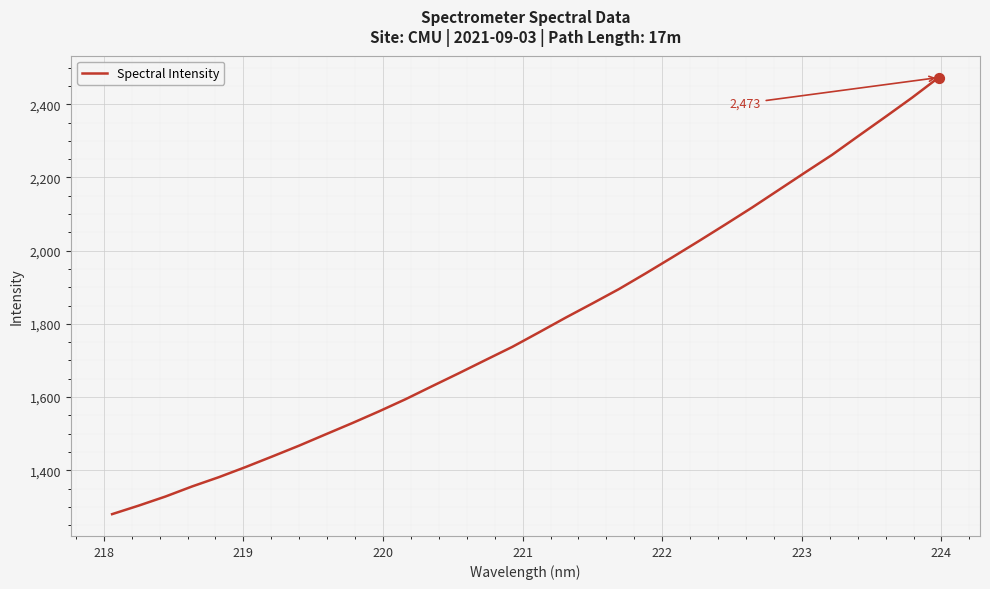

What is the smallest value displayed?

1280.1